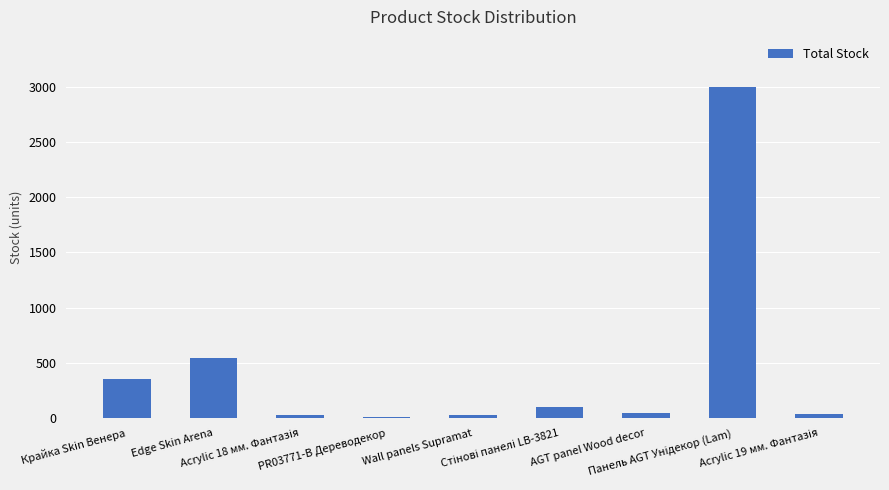

How many bars are there in total?

9